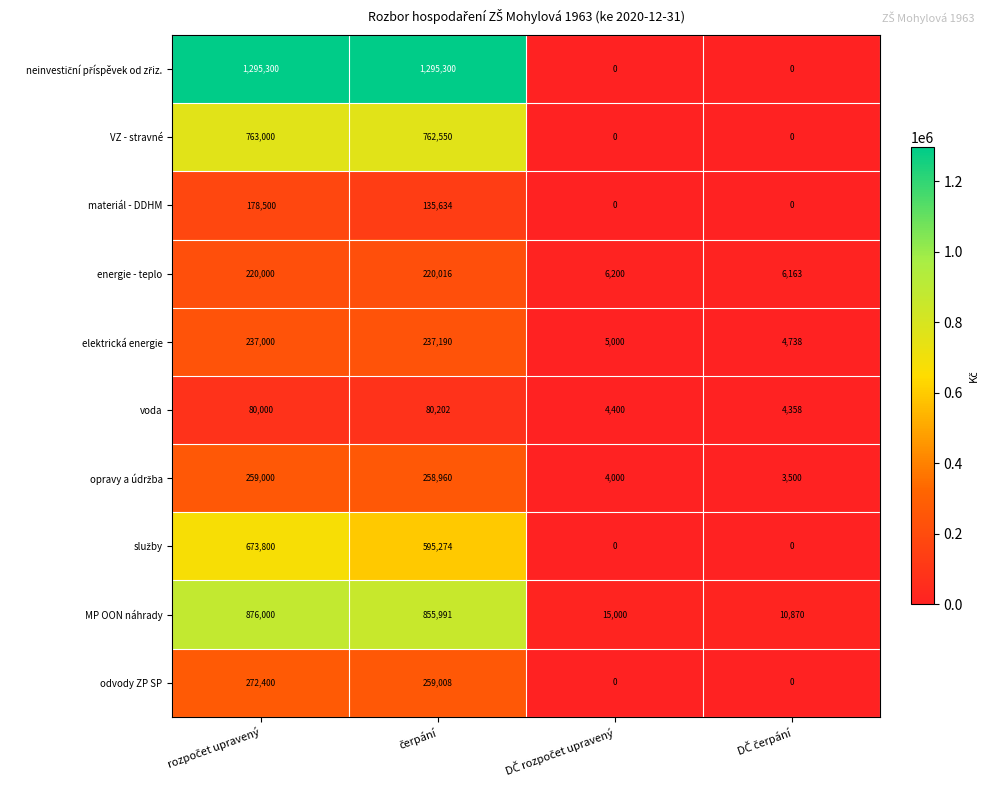

What is the difference between the maximum and minimum values in the MP OON náhrady series?

865130